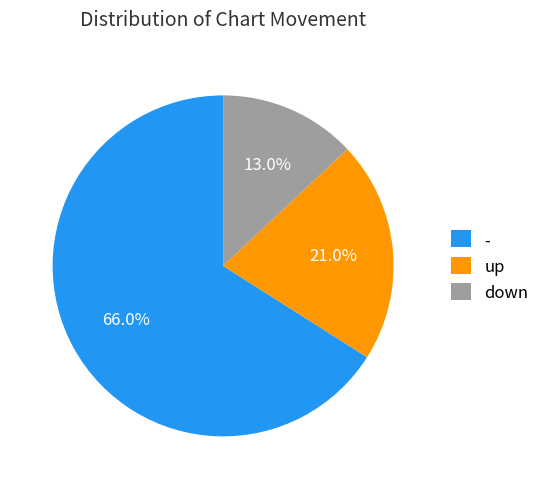

Is down the majority of the pie?

No